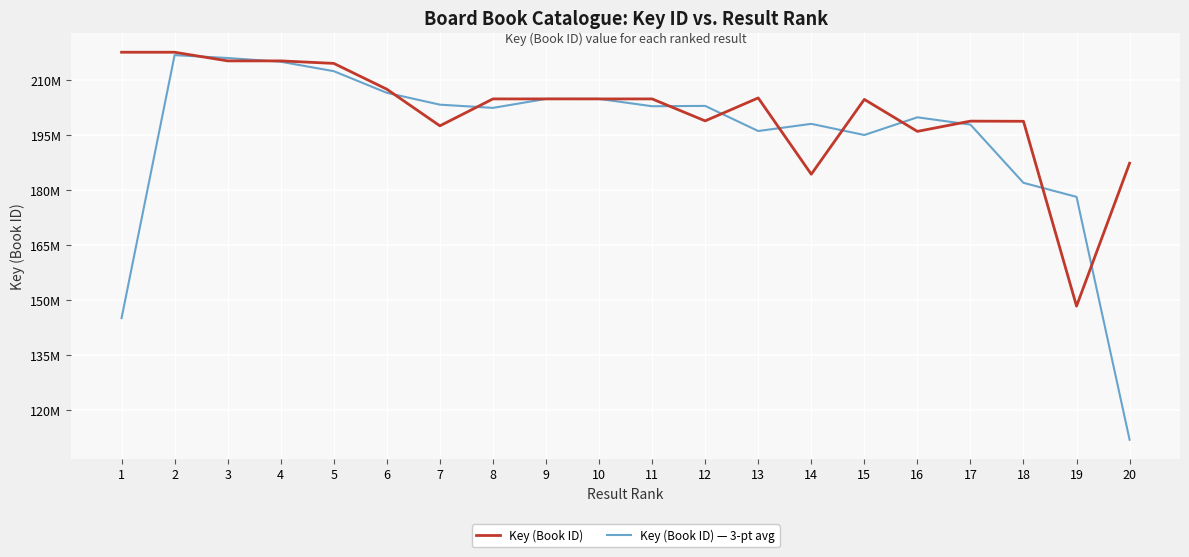

Does the chart display data point markers on the line(s)?

No